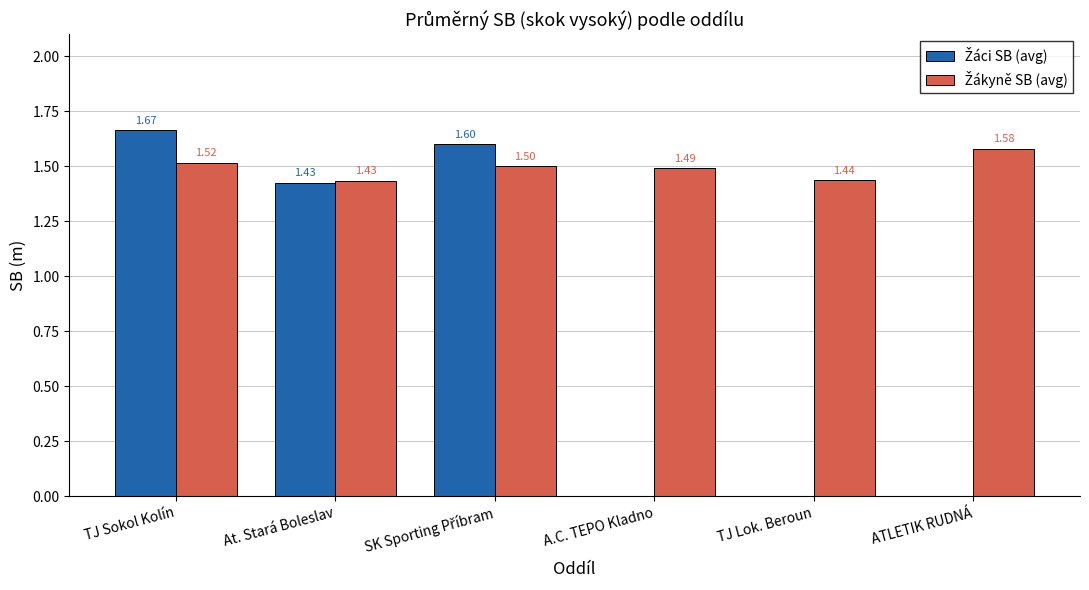

At which category is the sum across all series the highest?

TJ Sokol Kolín